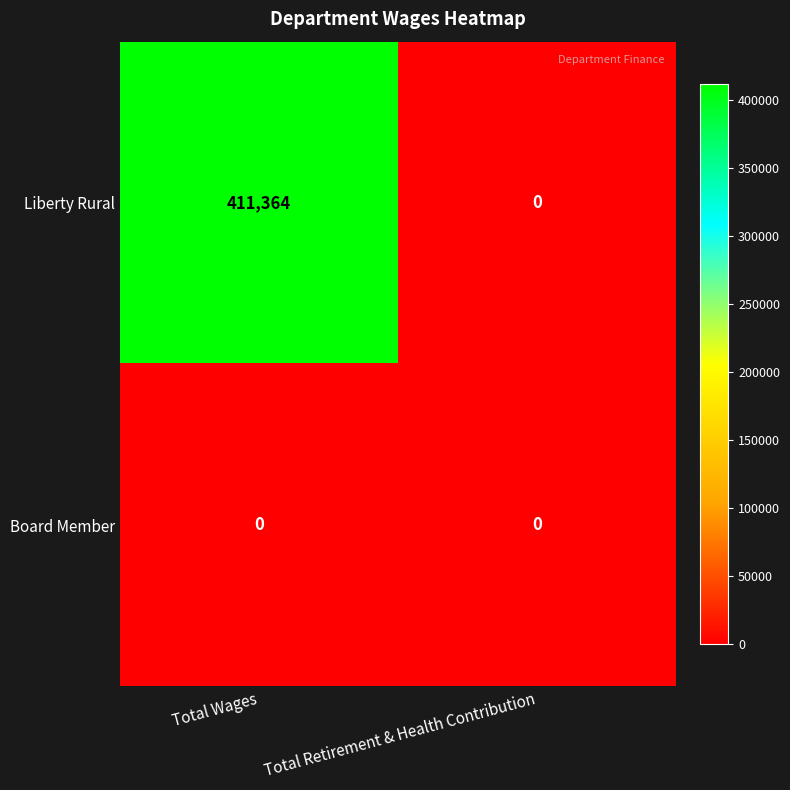

List the series in order of their overall mean, highest first.

Liberty Rural, Board Member